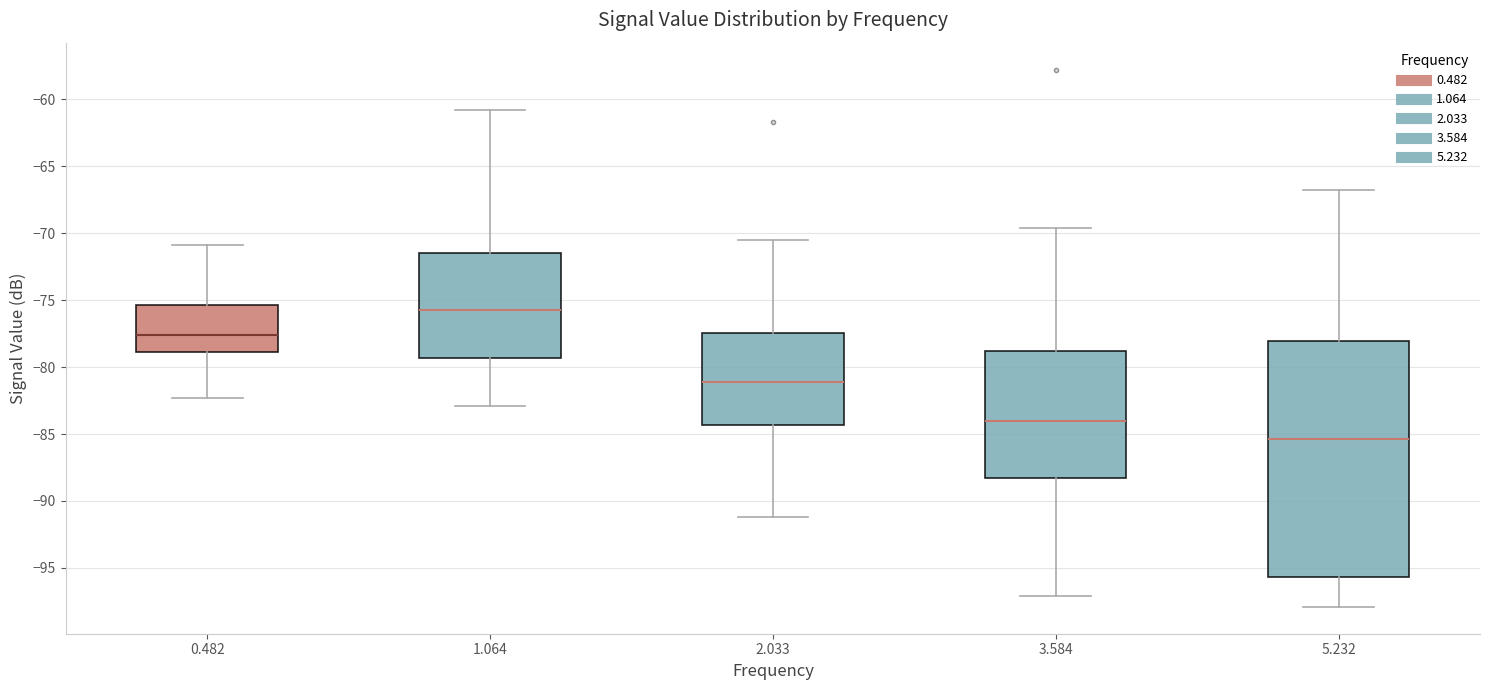

Reading left to right, transcribe this box plot: for each box, give where its median line is, the range the box spans, and where its two whiskers end, as read against the y-axis. The values are not printed on the chart, so give them approximately, as read against the axis.

0.482: median -77.5, box -79.0 to -75.5, whiskers -82.5 to -71.0
1.064: median -75.5, box -79.5 to -71.5, whiskers -83.0 to -61.0
2.033: median -81.0, box -84.5 to -77.5, whiskers -91.0 to -70.5
3.584: median -84.0, box -88.0 to -79.0, whiskers -97.0 to -69.5
5.232: median -85.5, box -95.5 to -78.0, whiskers -98.0 to -67.0